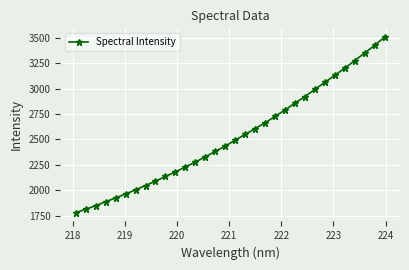

What is the greatest value displayed?

3505.3